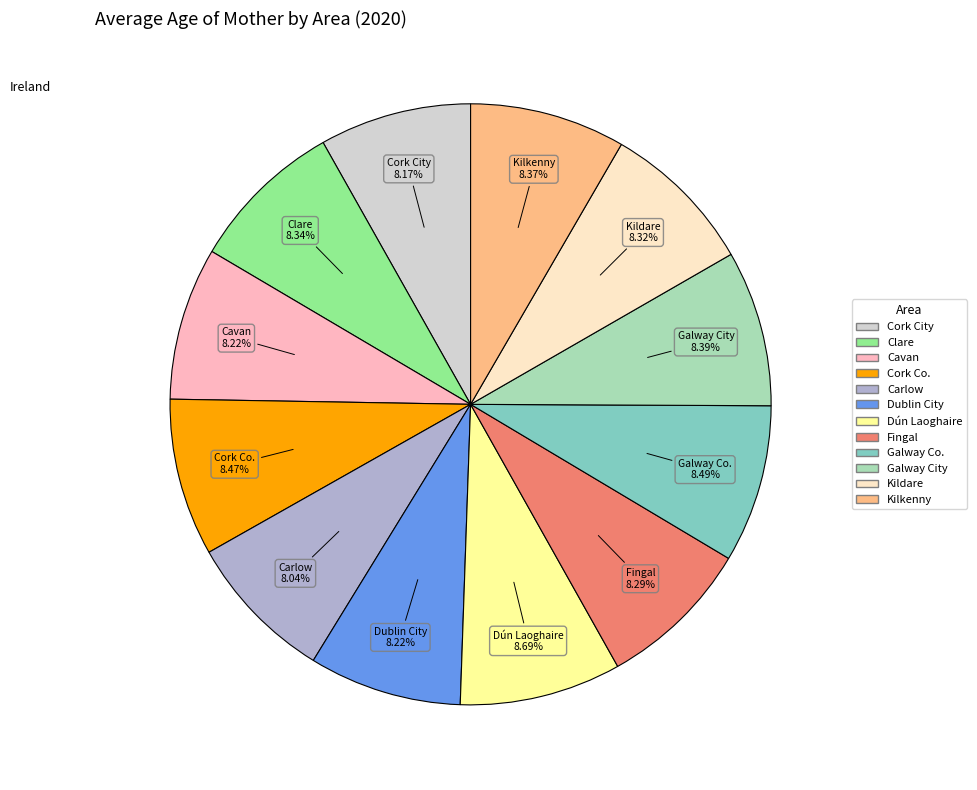

Does Galway Co. account for over 50% of the chart?

No